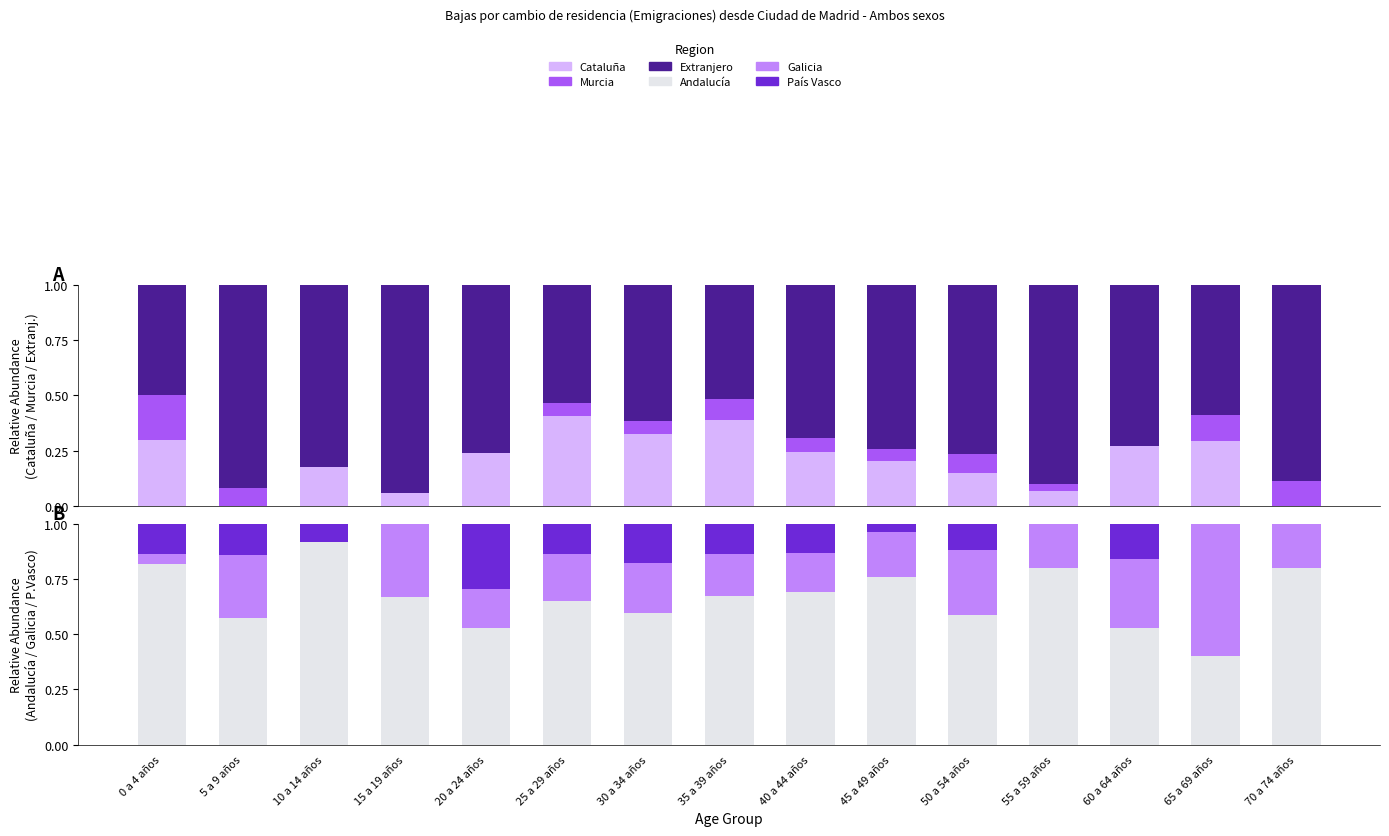

Reading left to right, transcribe all the data shown in this chart.

Cataluña: 0 a 4 años=0.3	5 a 9 años=0.0	10 a 14 años=0.2	15 a 19 años=0.1	20 a 24 años=0.2	25 a 29 años=0.4	30 a 34 años=0.3	35 a 39 años=0.4	40 a 44 años=0.2	45 a 49 años=0.2	50 a 54 años=0.1	55 a 59 años=0.1	60 a 64 años=0.3	65 a 69 años=0.3	70 a 74 años=0.0
Murcia: 0 a 4 años=0.2	5 a 9 años=0.1	10 a 14 años=0.0	15 a 19 años=0.0	20 a 24 años=0.0	25 a 29 años=0.1	30 a 34 años=0.1	35 a 39 años=0.1	40 a 44 años=0.1	45 a 49 años=0.1	50 a 54 años=0.1	55 a 59 años=0.0	60 a 64 años=0.0	65 a 69 años=0.1	70 a 74 años=0.1
Extranjero: 0 a 4 años=0.5	5 a 9 años=0.9	10 a 14 años=0.8	15 a 19 años=0.9	20 a 24 años=0.8	25 a 29 años=0.5	30 a 34 años=0.6	35 a 39 años=0.5	40 a 44 años=0.7	45 a 49 años=0.7	50 a 54 años=0.8	55 a 59 años=0.9	60 a 64 años=0.7	65 a 69 años=0.6	70 a 74 años=0.9
Andalucía: 0 a 4 años=0.8	5 a 9 años=0.6	10 a 14 años=0.9	15 a 19 años=0.7	20 a 24 años=0.5	25 a 29 años=0.7	30 a 34 años=0.6	35 a 39 años=0.7	40 a 44 años=0.7	45 a 49 años=0.8	50 a 54 años=0.6	55 a 59 años=0.8	60 a 64 años=0.5	65 a 69 años=0.4	70 a 74 años=0.8
Galicia: 0 a 4 años=0.0	5 a 9 años=0.3	10 a 14 años=0.0	15 a 19 años=0.3	20 a 24 años=0.2	25 a 29 años=0.2	30 a 34 años=0.2	35 a 39 años=0.2	40 a 44 años=0.2	45 a 49 años=0.2	50 a 54 años=0.3	55 a 59 años=0.2	60 a 64 años=0.3	65 a 69 años=0.6	70 a 74 años=0.2
País Vasco: 0 a 4 años=0.1	5 a 9 años=0.1	10 a 14 años=0.1	15 a 19 años=0.0	20 a 24 años=0.3	25 a 29 años=0.1	30 a 34 años=0.2	35 a 39 años=0.1	40 a 44 años=0.1	45 a 49 años=0.0	50 a 54 años=0.1	55 a 59 años=0.0	60 a 64 años=0.2	65 a 69 años=0.0	70 a 74 años=0.0